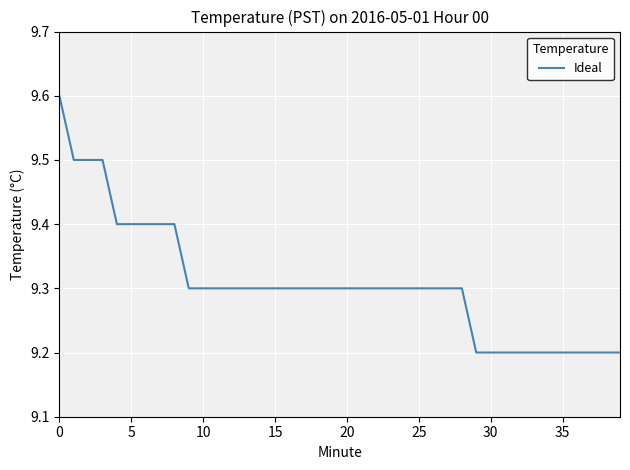

What is the minimum value shown in the chart?

9.2